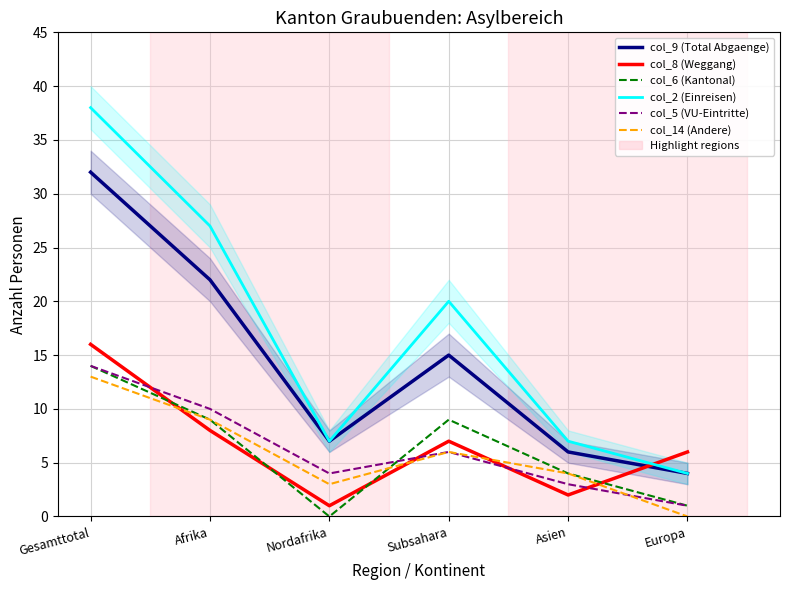

Reading left to right, extract all data points from this chart.

col_9 (Total Abgaenge): Gesamttotal=32	Afrika=22	Nordafrika=7	Subsahara=15	Asien=6	Europa=4
col_8 (Weggang): Gesamttotal=16	Afrika=8	Nordafrika=1	Subsahara=7	Asien=2	Europa=6
col_6 (Kantonal): Gesamttotal=14	Afrika=9	Nordafrika=0	Subsahara=9	Asien=4	Europa=1
col_2 (Einreisen): Gesamttotal=38	Afrika=27	Nordafrika=7	Subsahara=20	Asien=7	Europa=4
col_5 (VU-Eintritte): Gesamttotal=14	Afrika=10	Nordafrika=4	Subsahara=6	Asien=3	Europa=1
col_14 (Andere): Gesamttotal=13	Afrika=9	Nordafrika=3	Subsahara=6	Asien=4	Europa=0